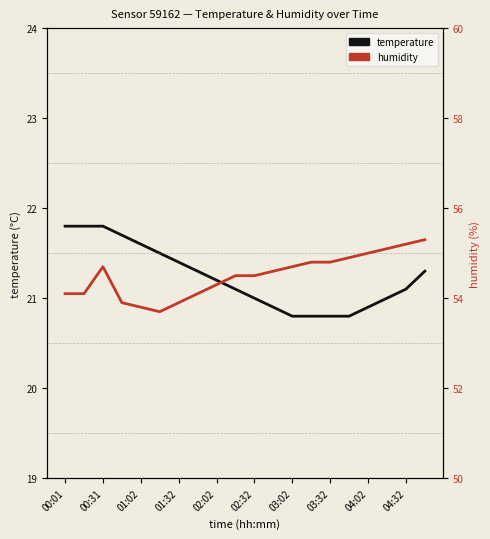

True or false: humidity and temperature intersect in this chart.

False